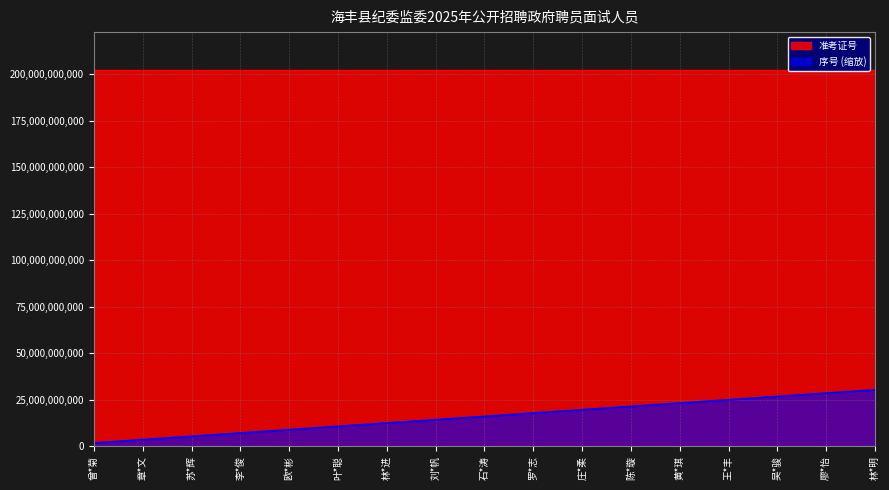

Does the chart have visible grid lines?

Yes